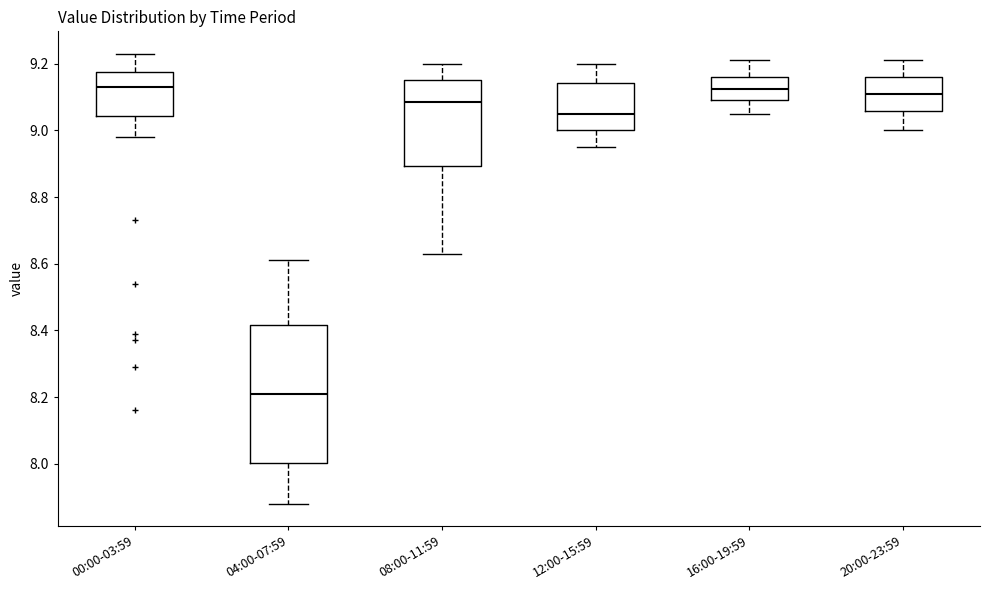

Comparing the boxes themselves (not the whiskers), which one is the tallest?

04:00-07:59